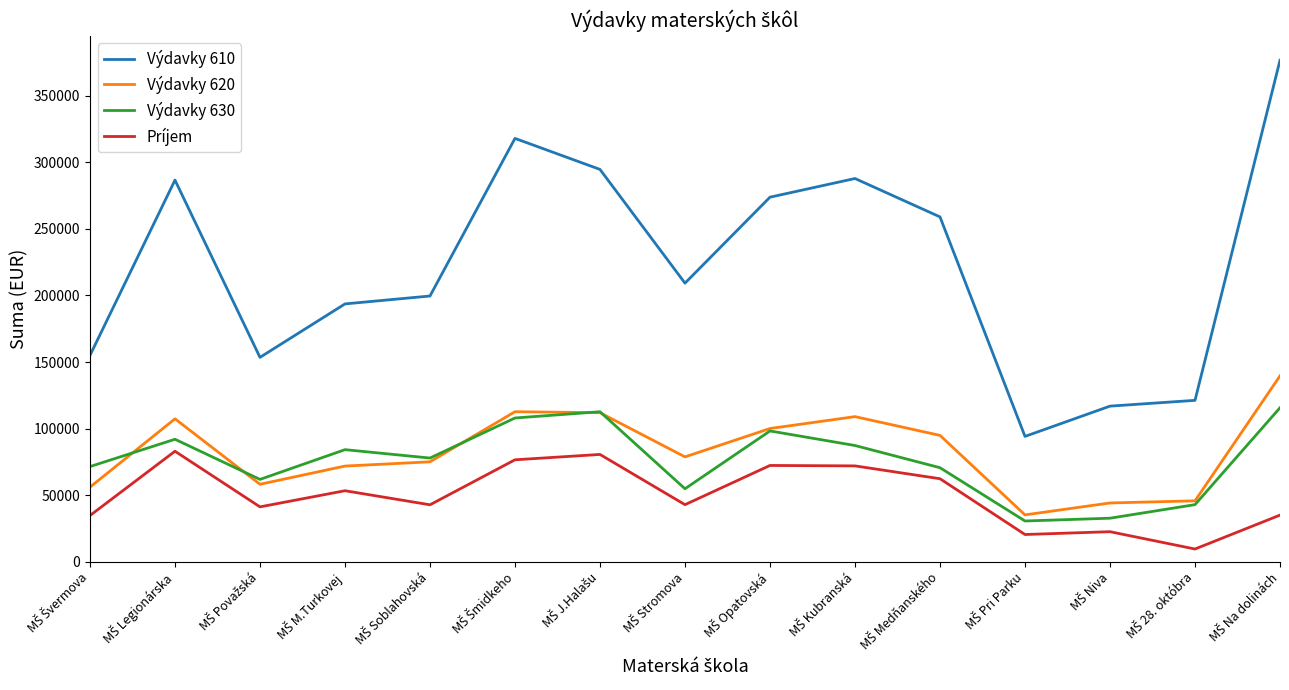

List the series in order of their peak value, lowest first.

Príjem, Výdavky 630, Výdavky 620, Výdavky 610